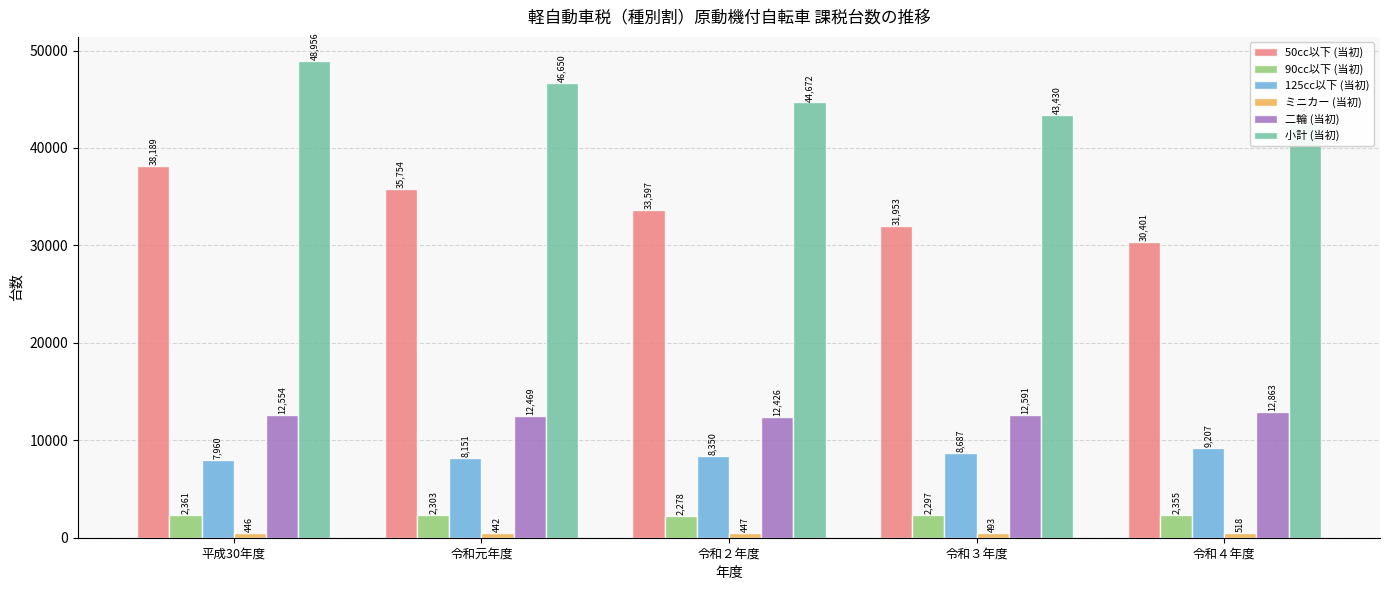

Where is 90cc以下 (当初) nearest to the value 2319?

令和元年度